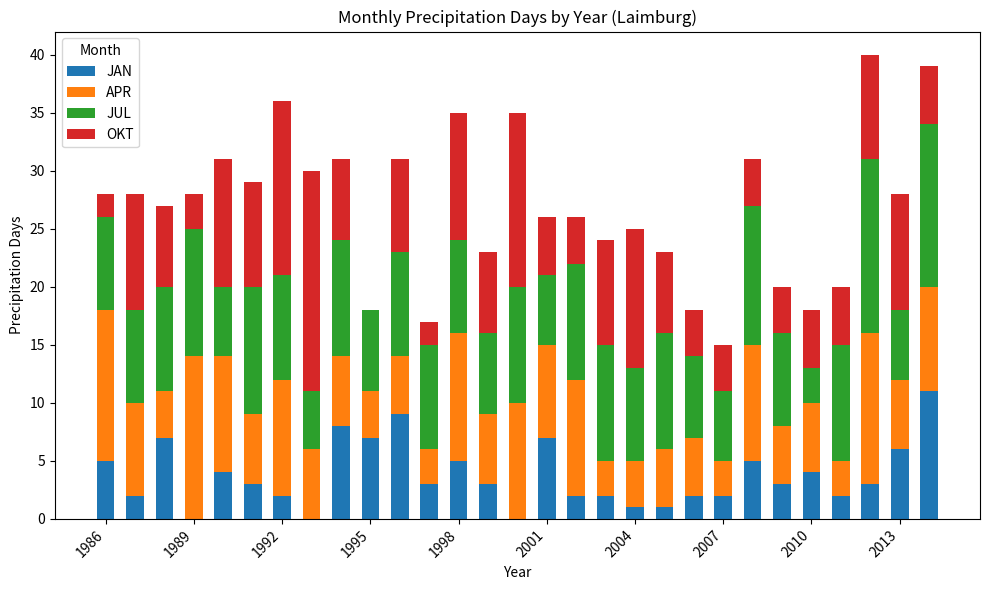

What is the maximum value for JAN?

11